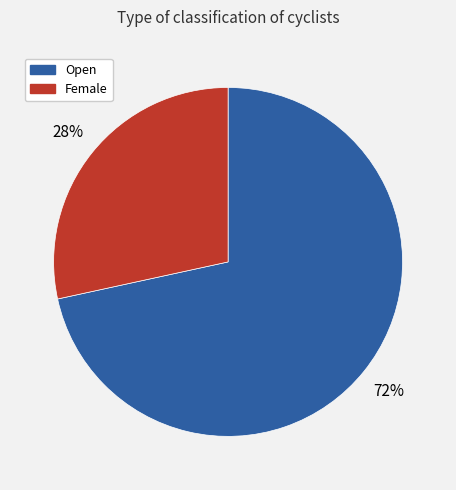

To the nearest percent, what is the average slice percentage?

50%